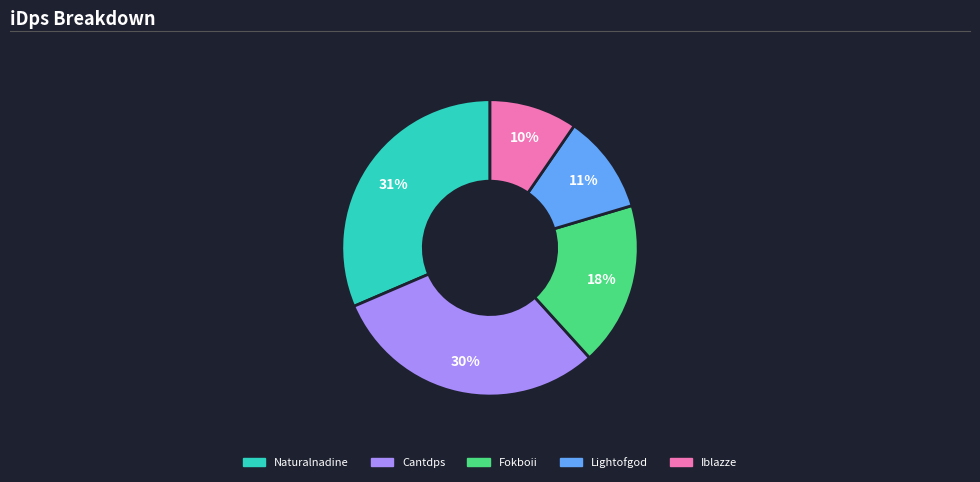

Rank the categories by value from lowest to highest.

Iblazze, Lightofgod, Fokboii, Cantdps, Naturalnadine